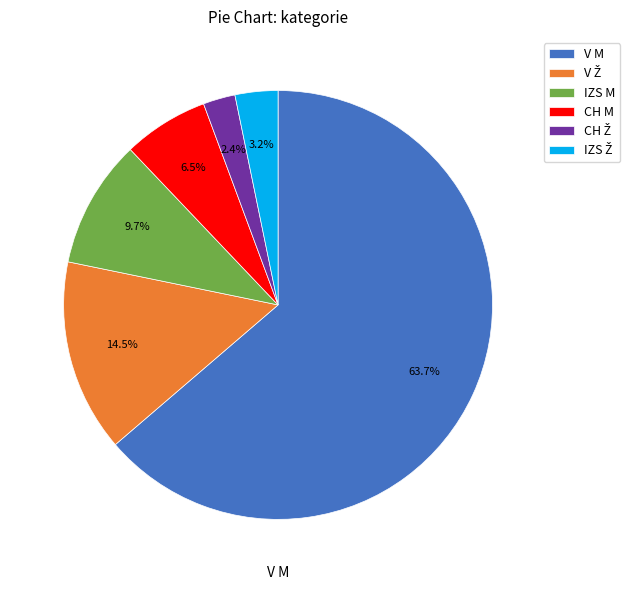

Count the number of slices in the pie.

6